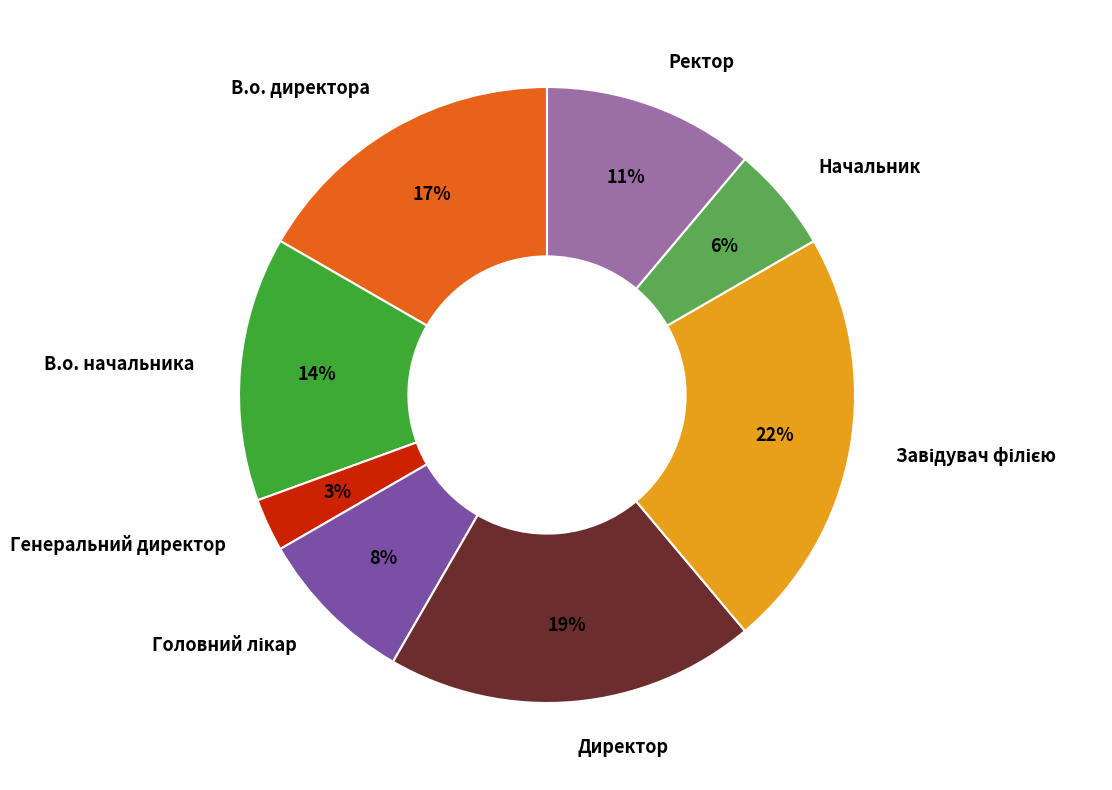

Which slice is the smallest?

Генеральний директор